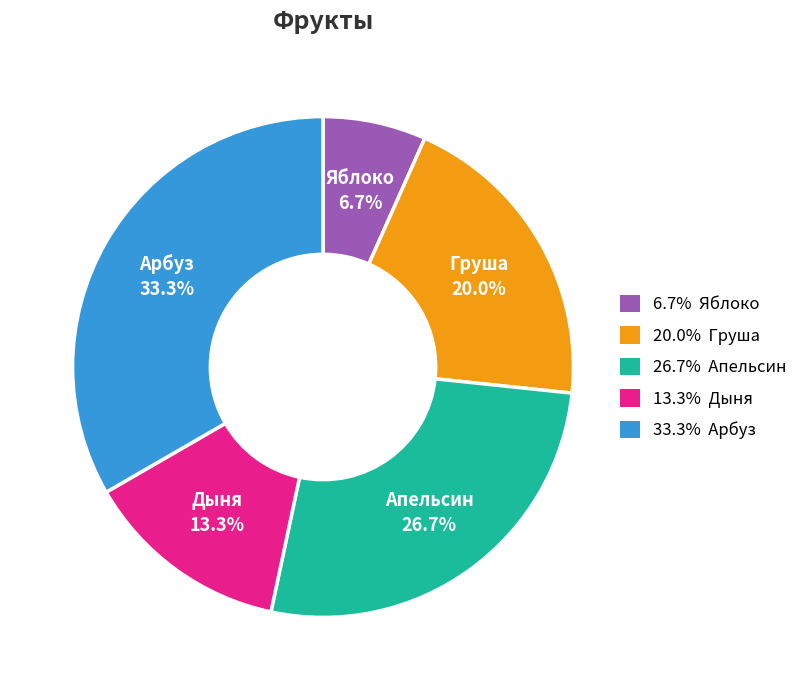

To the nearest percent, what is the difference between the largest and smallest slice percentages?

27%